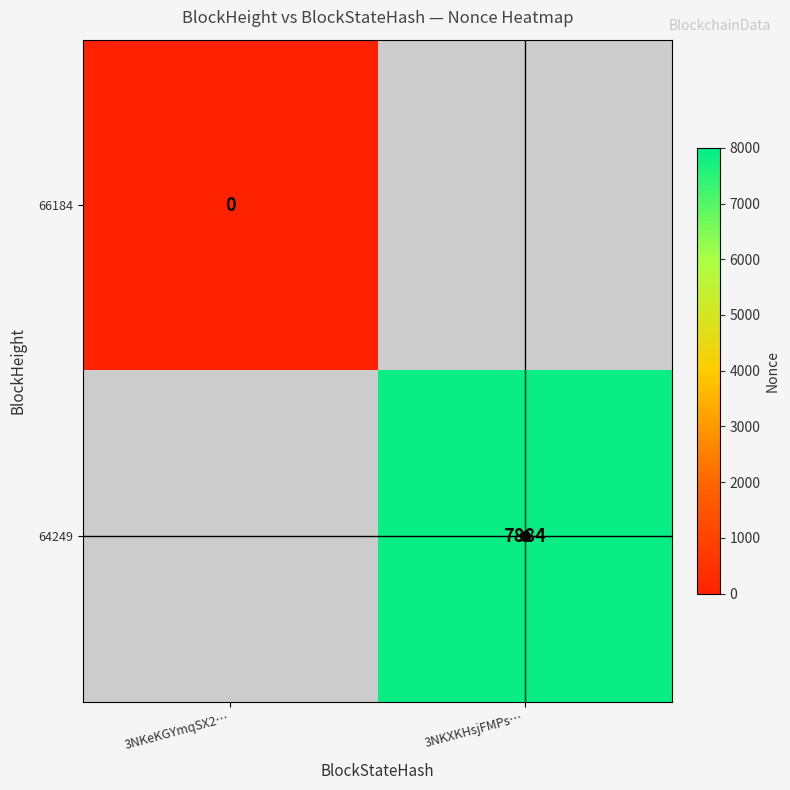

True or false: 64249 has a value of 13449 at 3NKXKHsjFMPs….

False